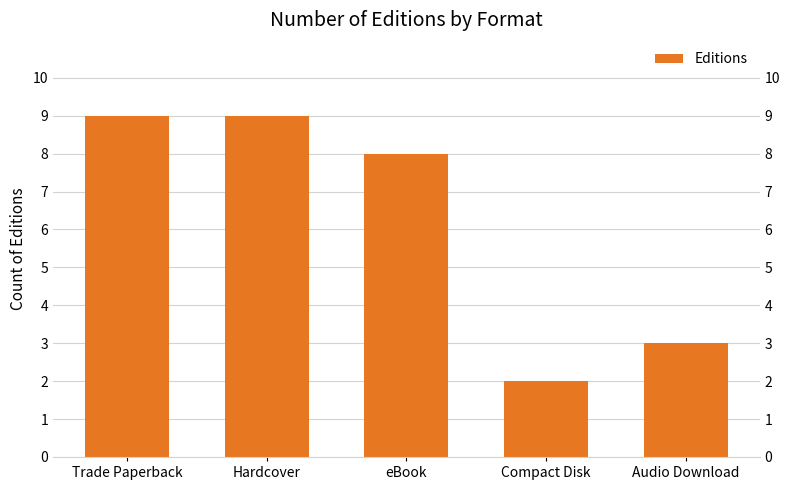

What is the maximum value shown in the chart?

9